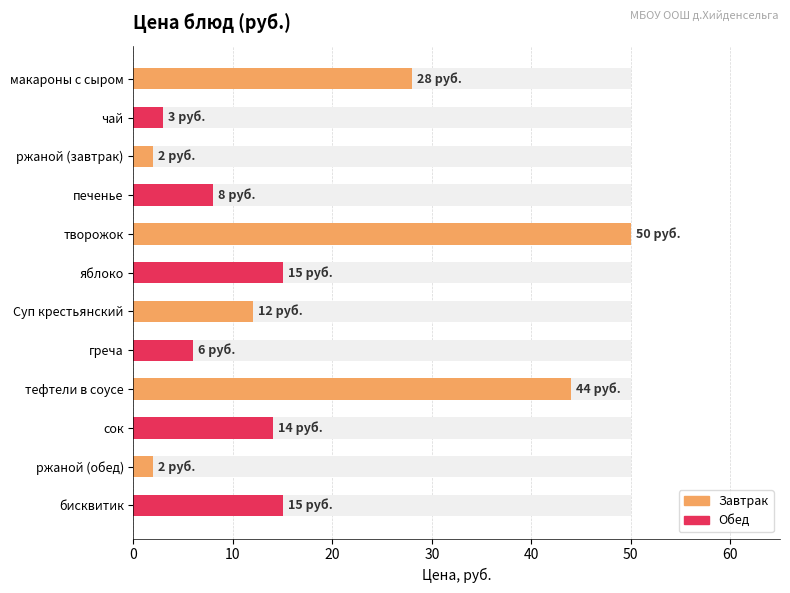

Are the bars horizontal?

Yes